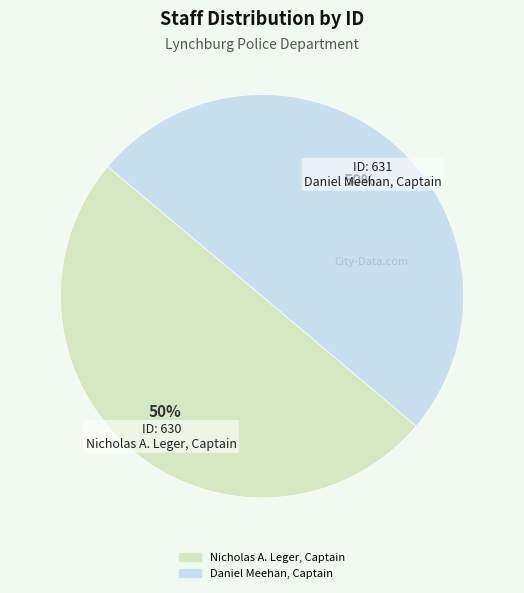

Is the sum of Daniel Meehan, Captain and Nicholas A. Leger, Captain greater than half?

Yes